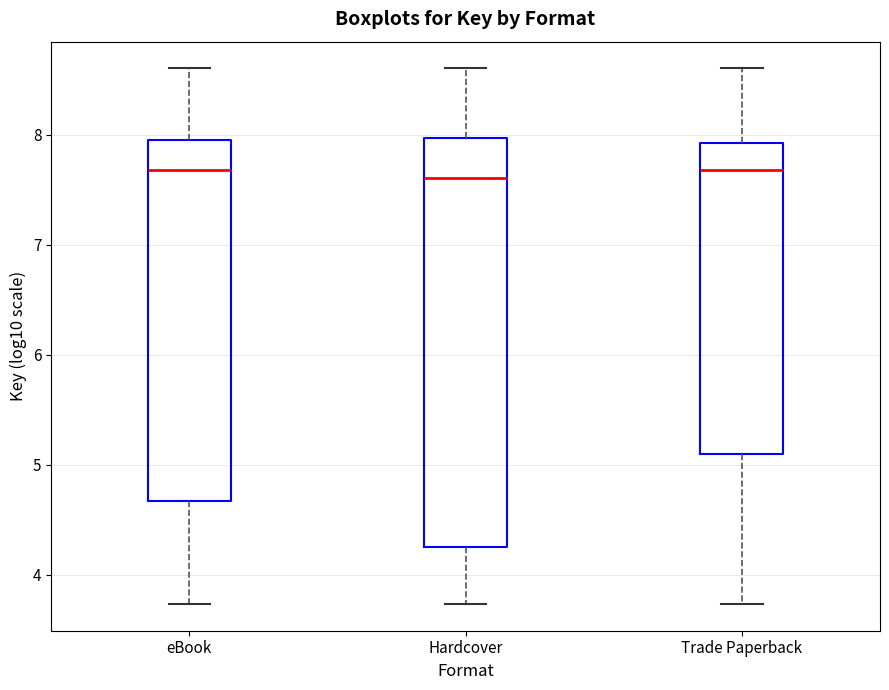

Reading left to right, read every box against the y-axis: the position of its median line, the range the box covers, and the ends of its whiskers. The values are not printed on the chart, so give them approximately, as read against the axis.

eBook: median 7.7, box 4.7 to 7.9, whiskers 3.7 to 8.6
Hardcover: median 7.6, box 4.2 to 8.0, whiskers 3.7 to 8.6
Trade Paperback: median 7.7, box 5.1 to 7.9, whiskers 3.7 to 8.6